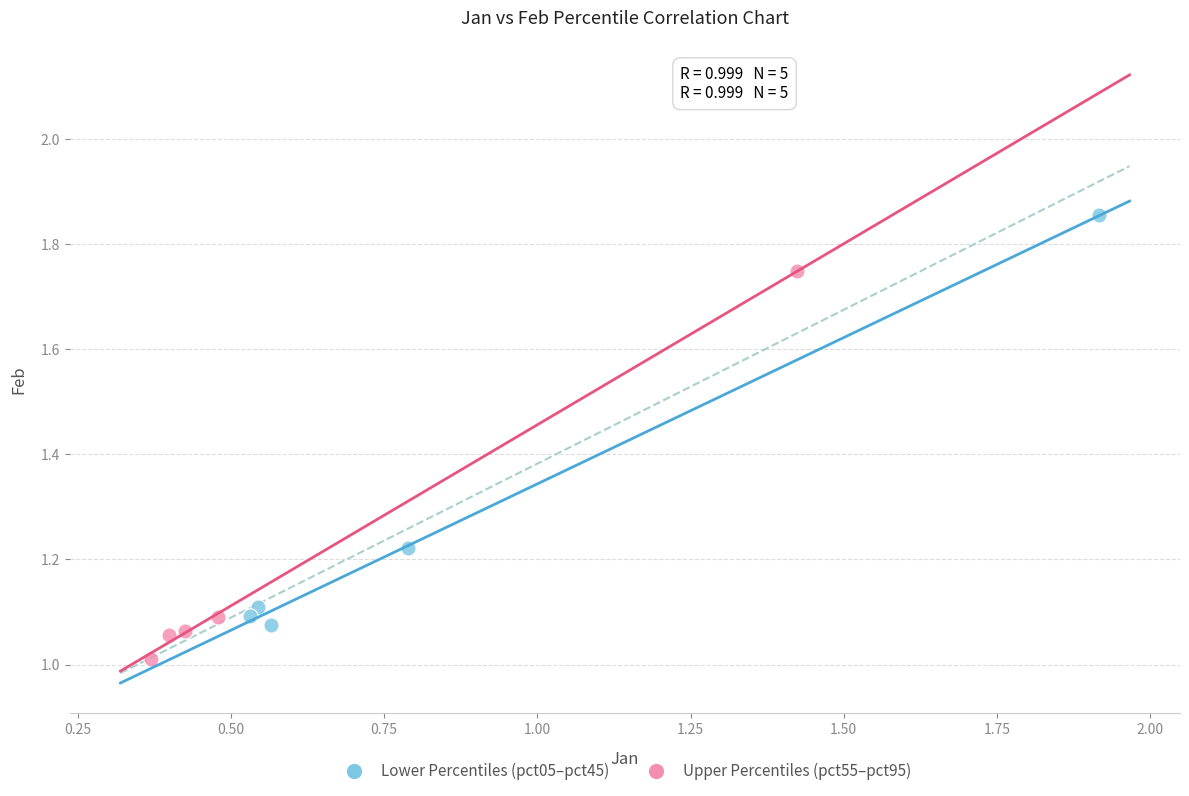

Which series contains the highest Y value?

Lower Percentiles (pct05–pct45)